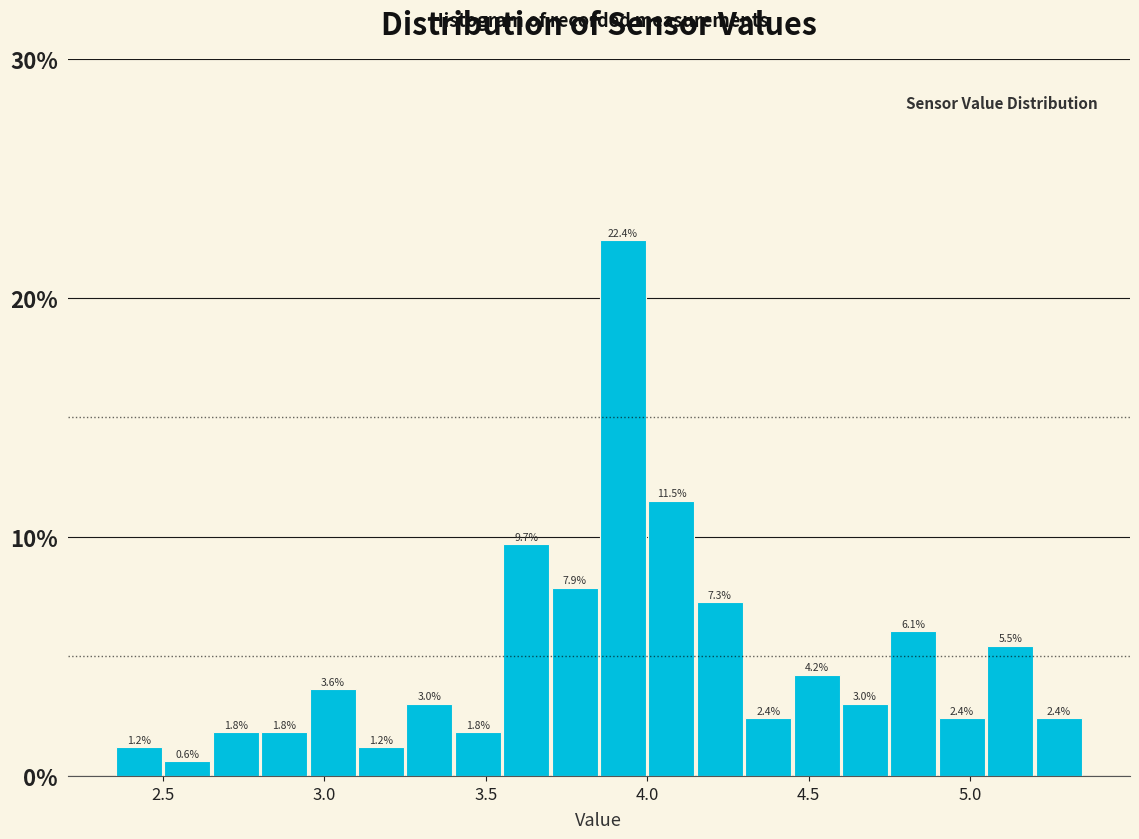

Read against the x-axis, roughly where is the centre of the tallest bar?

3.95